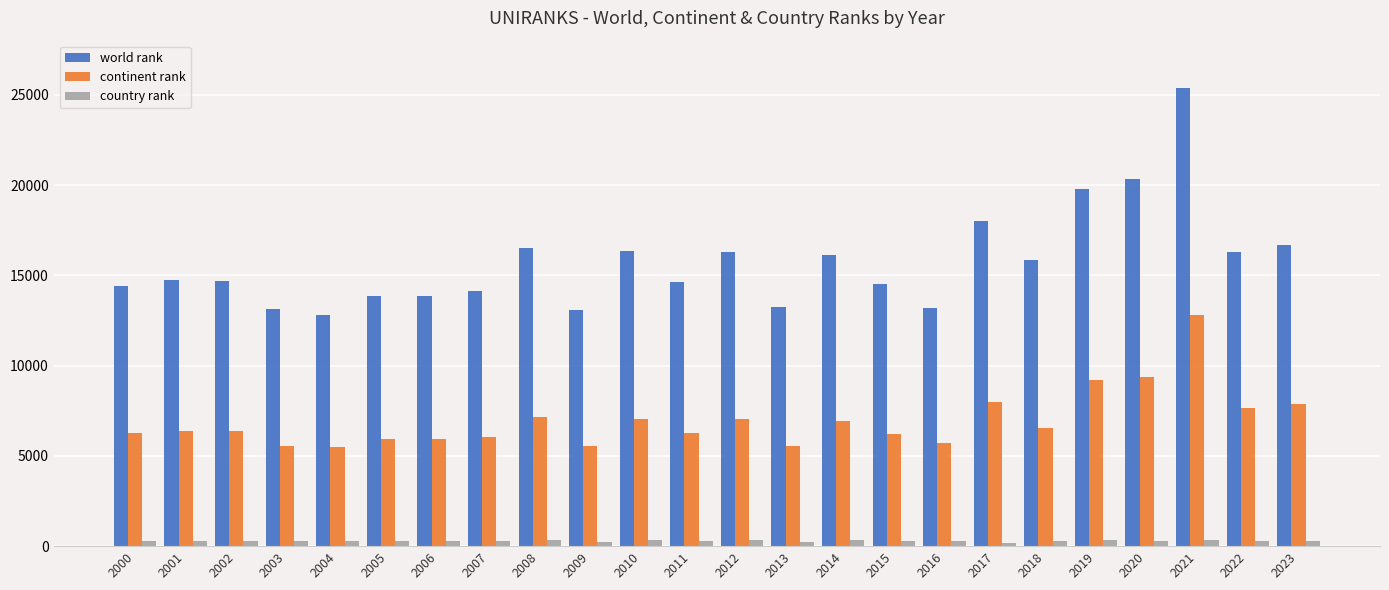

Is it true that world rank equals 19783 at 2019?

True